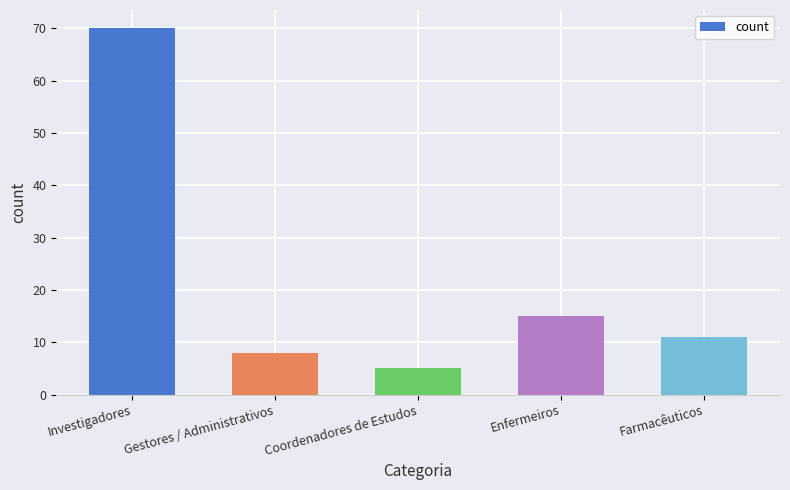

What is the greatest value displayed?

70